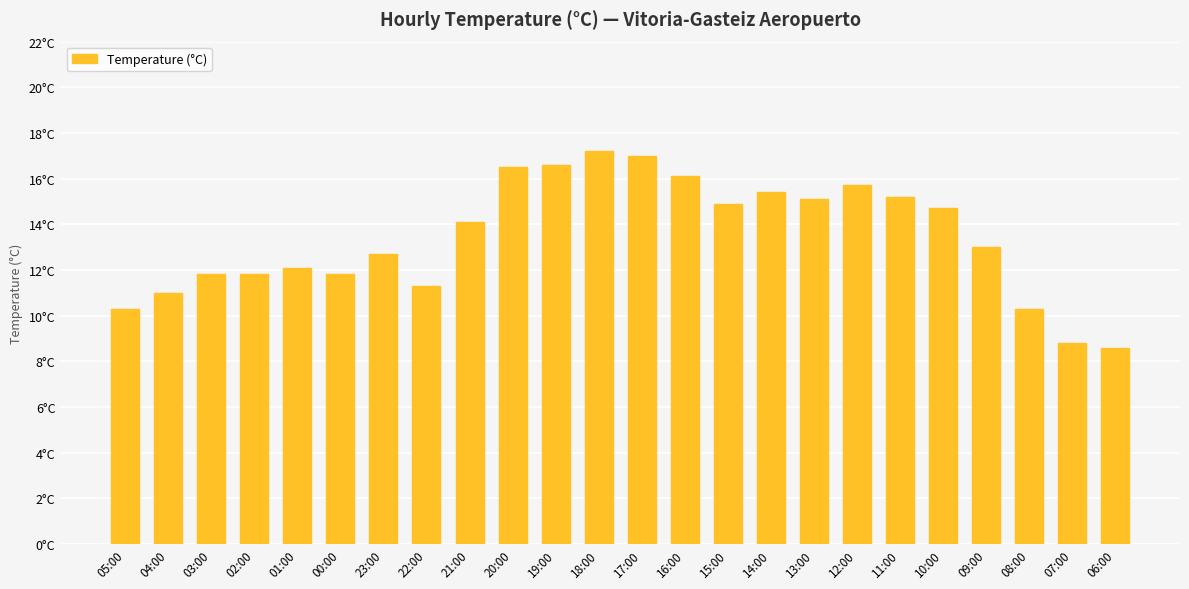

Reading left to right, extract all data points from this chart.

05:00=10.3	04:00=11.0	03:00=11.8	02:00=11.8	01:00=12.1	00:00=11.8	23:00=12.7	22:00=11.3	21:00=14.1	20:00=16.5	19:00=16.6	18:00=17.2	17:00=17.0	16:00=16.1	15:00=14.9	14:00=15.4	13:00=15.1	12:00=15.7	11:00=15.2	10:00=14.7	09:00=13.0	08:00=10.3	07:00=8.8	06:00=8.6